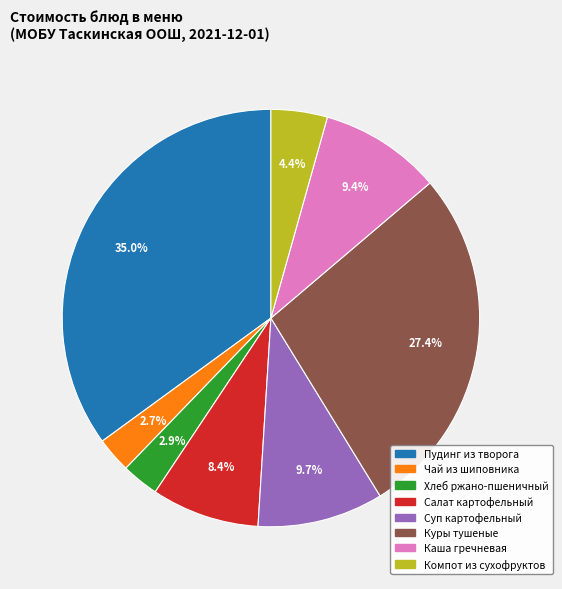

How many segments does this pie chart have?

8